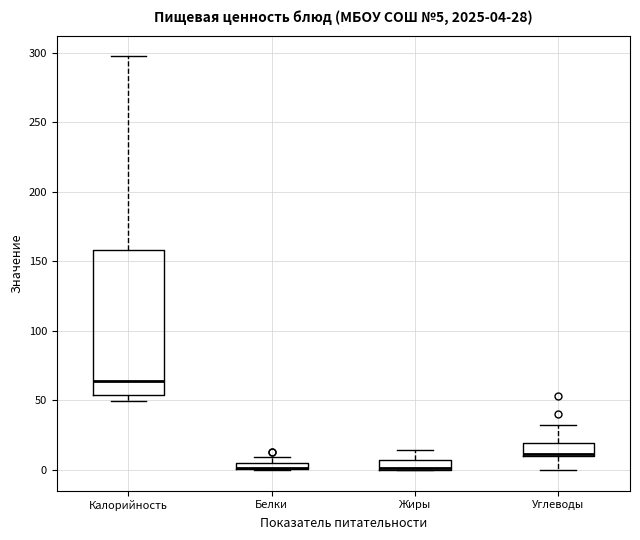

Comparing the boxes themselves (not the whiskers), which one is the tallest?

Калорийность